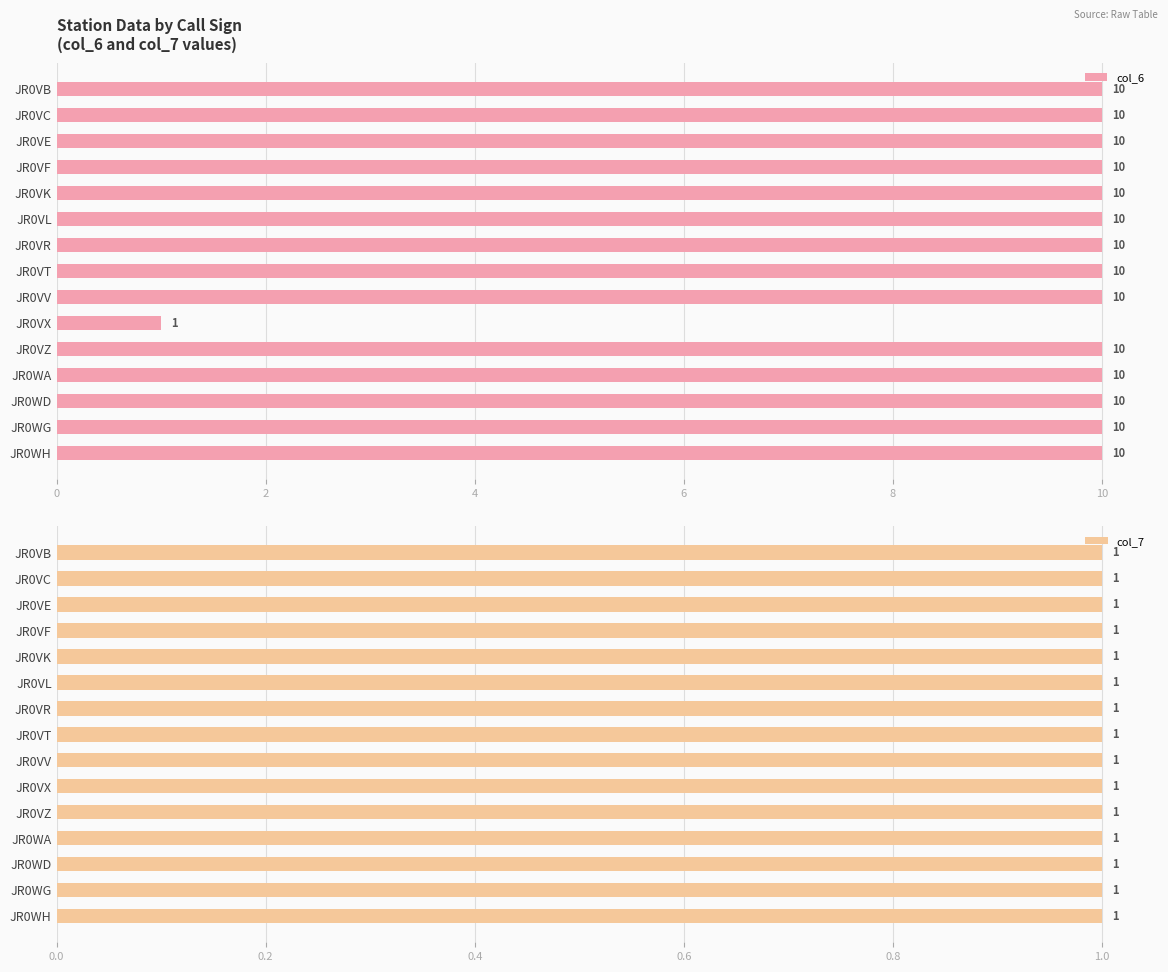

Where is col_6 nearest to the value 5?

JR0VX